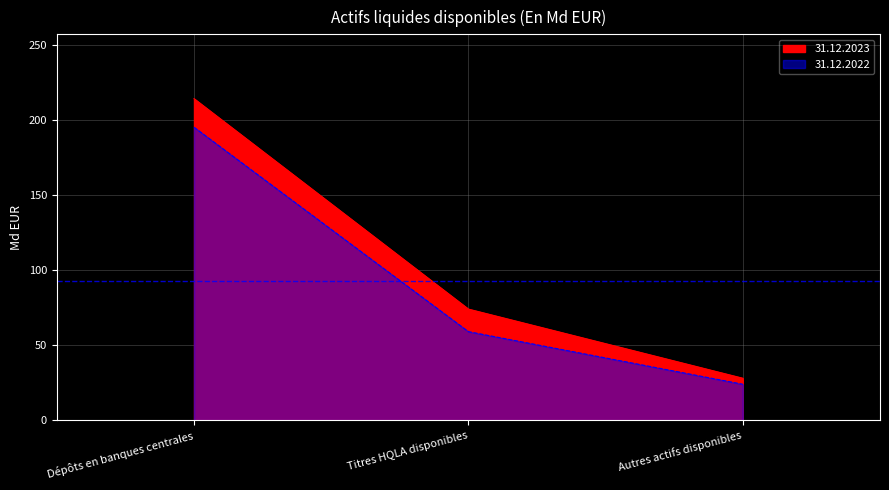

Reading right to left, what are all the values shown in this chart?

31.12.2023: Autres actifs disponibles=28	Titres HQLA disponibles=74	Dépôts en banques centrales=214
31.12.2022: Autres actifs disponibles=24	Titres HQLA disponibles=59	Dépôts en banques centrales=195